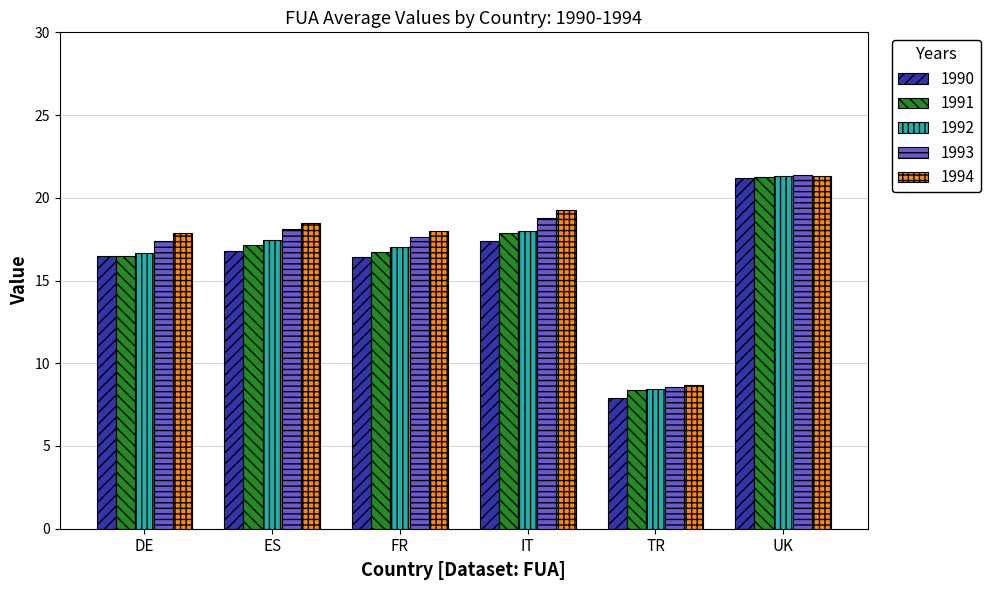

What position from the left is IT?

4